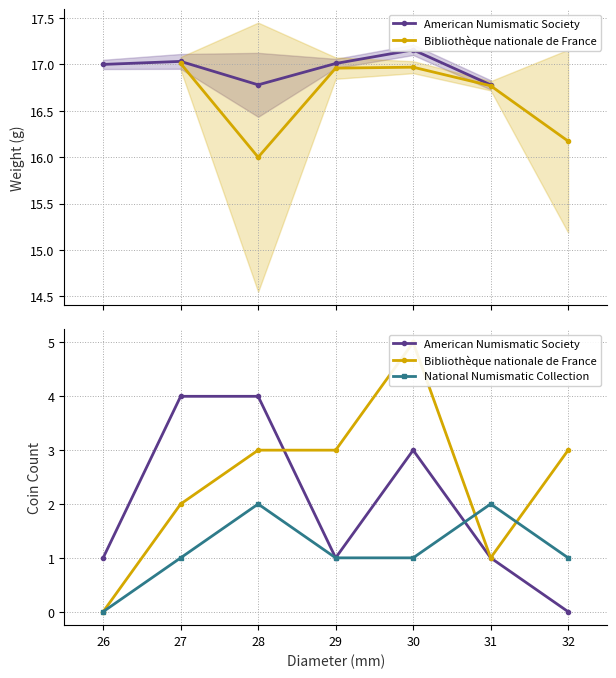

The American Numismatic Society series shows 1 at 27. True or false?

False